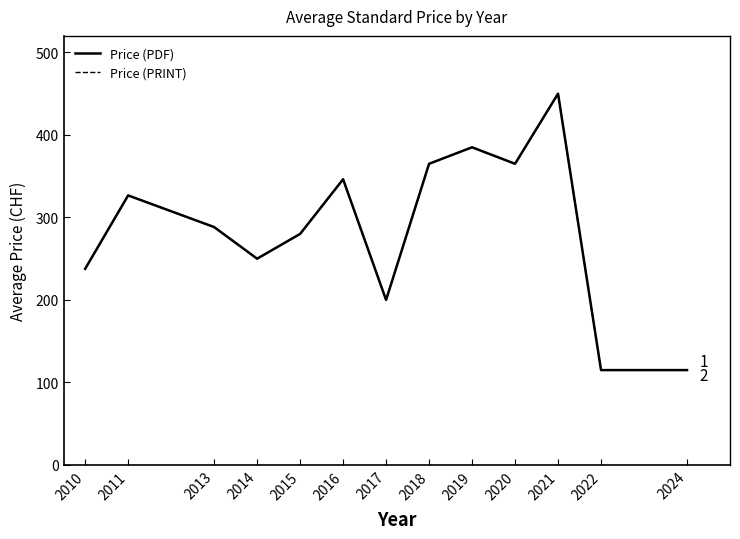

Is it true that Price (PDF) equals 164.9 at 2013?

False